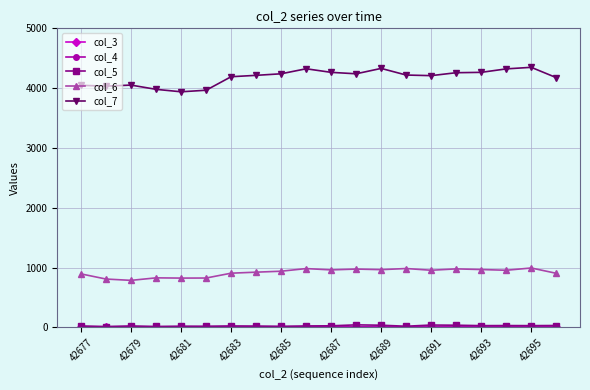

True or false: col_3 has more than 2 interior local peaks.

False